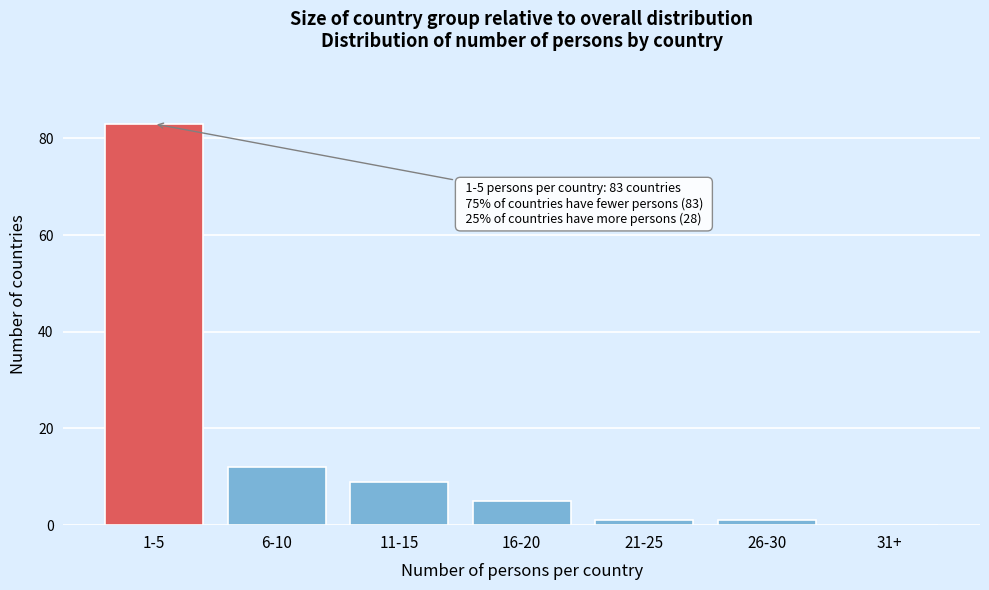

Reading left to right, extract all data points from this chart.

1-5=83	6-10=12	11-15=9	16-20=5	21-25=1	26-30=1	31+=0